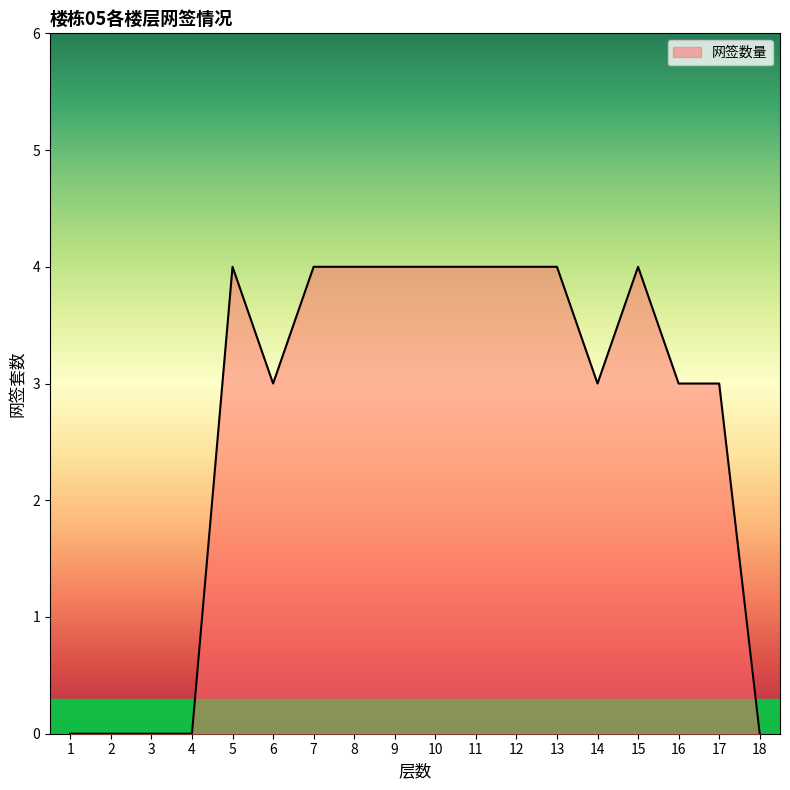

What is the approximate value at 17?

3